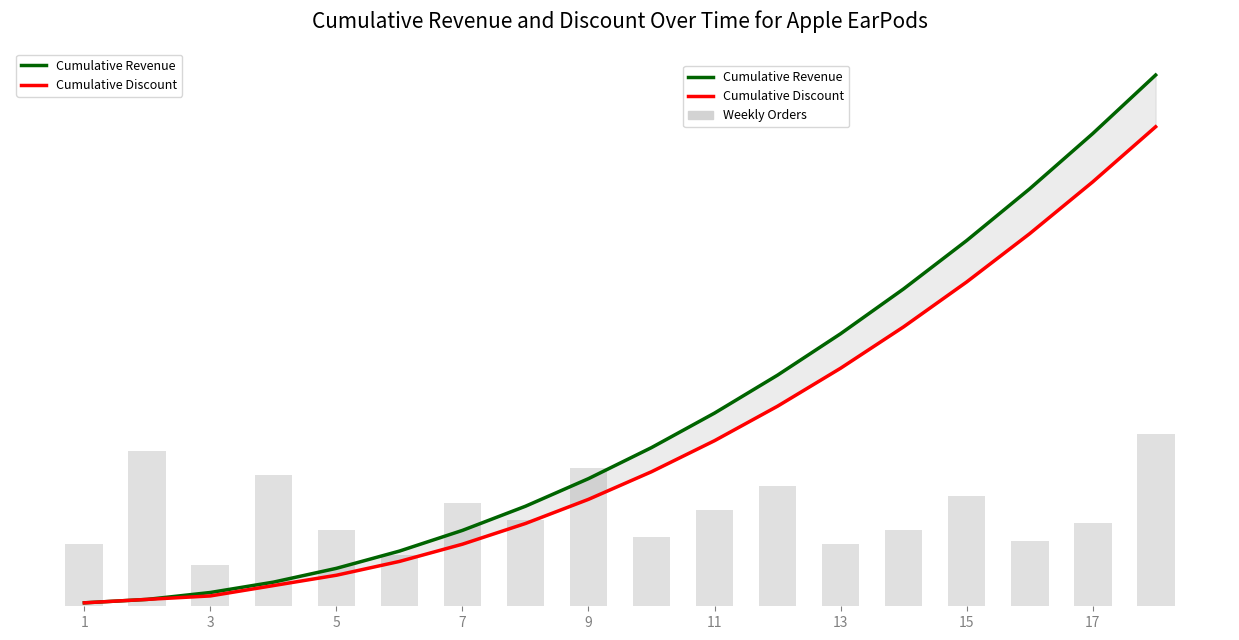

What value does the Weekly Orders series have at 13?

18